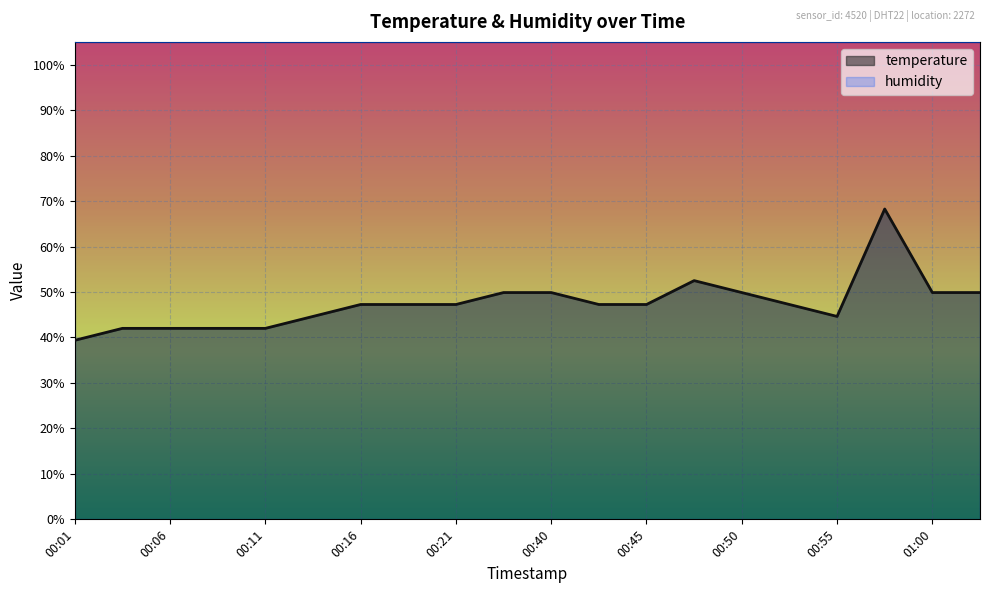

Reading right to left, extract all data points from this chart.

01:03=49.9	01:00=49.9	00:58=68.2	00:55=44.6	00:53=47.3	00:50=49.9	00:48=52.5	00:45=47.3	00:43=47.3	00:40=49.9	00:35=49.9	00:21=47.3	00:18=47.3	00:16=47.3	00:13=44.6	00:11=42.0	00:08=42.0	00:06=42.0	00:03=42.0	00:01=39.4